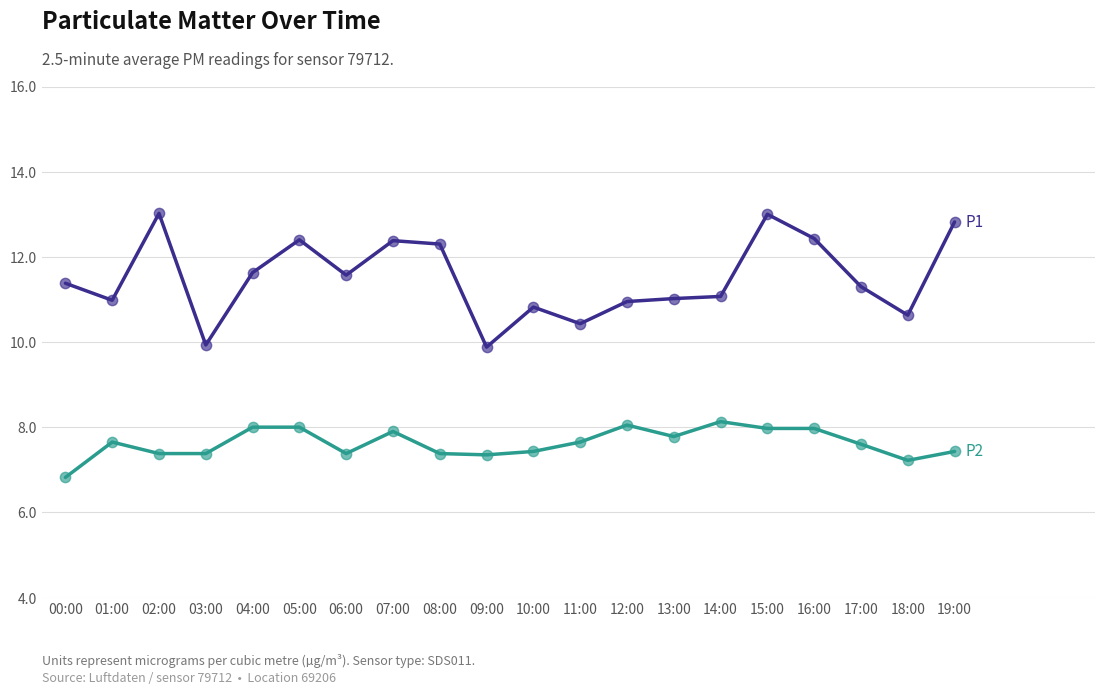

What is the spread (max minus min) of values at 05:00?

4.4